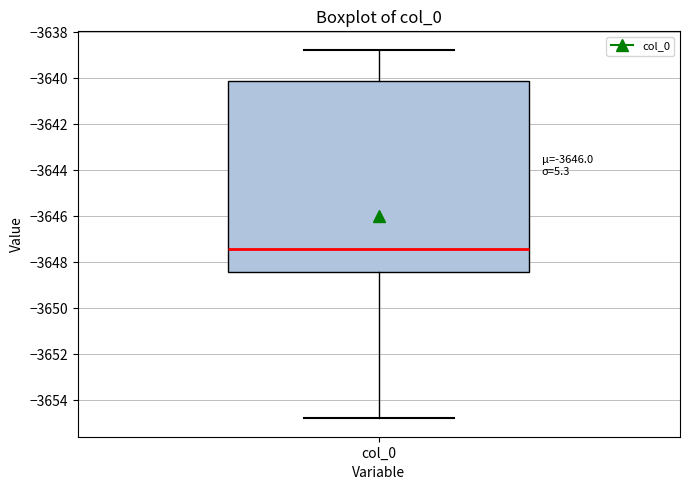

Read this box plot against the y-axis: the position of the median line, the range covered by the box, and the ends of both whiskers. The values are not printed on the chart, so give them approximately, as read against the axis.

median -3647.4, box -3648.4 to -3640.2, whiskers -3654.8 to -3638.8